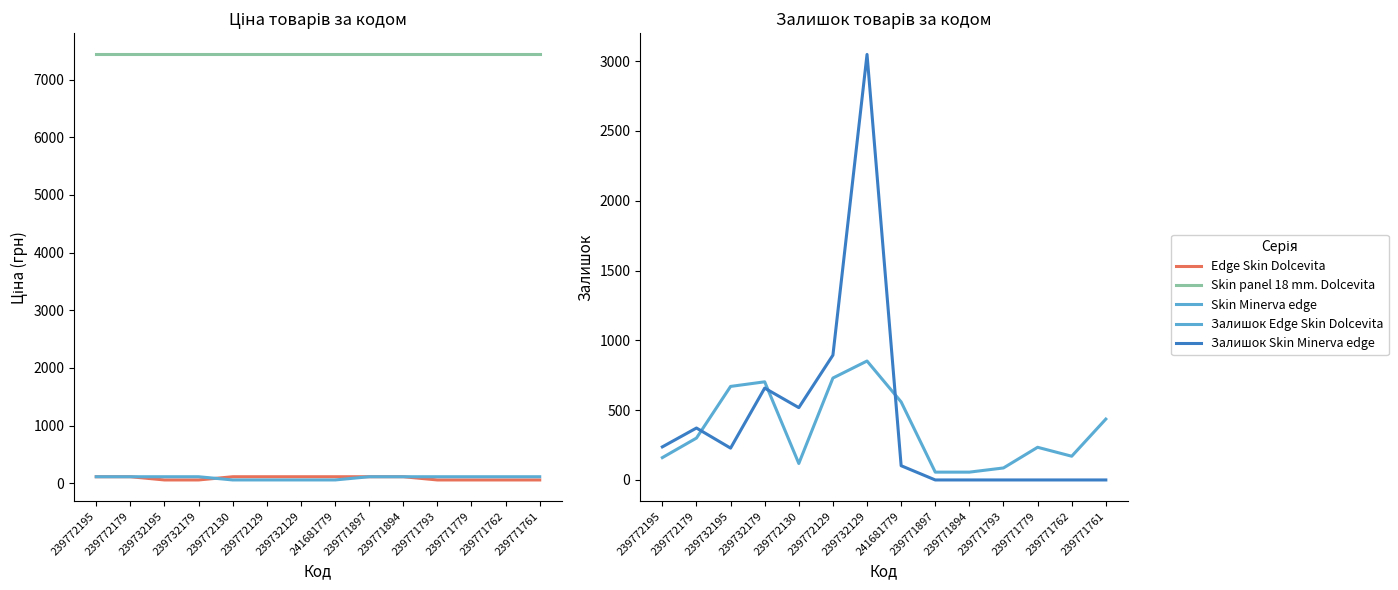

Reading left to right, what are all the values shown in this chart?

Edge Skin Dolcevita: 239772195=111.7	239772179=111.7	239732195=55.9	239732179=55.9	239772130=111.7	239772129=111.7	239732129=111.7	241681779=111.7	239771897=111.7	239771894=111.7	239771793=55.9	239771779=55.9	239771762=55.9	239771761=55.9
Skin panel 18 mm. Dolcevita: 239772195=7436.2	239772179=7436.2	239732195=7436.2	239732179=7436.2	239772130=7436.2	239772129=7436.2	239732129=7436.2	241681779=7436.2	239771897=7436.2	239771894=7436.2	239771793=7436.2	239771779=7436.2	239771762=7436.2	239771761=7436.2
Skin Minerva edge: 239772195=111.7	239772179=111.7	239732195=111.7	239732179=111.7	239772130=55.9	239772129=55.9	239732129=55.9	241681779=55.9	239771897=111.7	239771894=111.7	239771793=111.7	239771779=111.7	239771762=111.7	239771761=111.7
Залишок Edge Skin Dolcevita: 239772195=160.0	239772179=300.0	239732195=670.0	239732179=703.0	239772130=118.0	239772129=730.0	239732129=852.0	241681779=559.0	239771897=56.0	239771894=56.0	239771793=86.0	239771779=234.0	239771762=170.0	239771761=436.0
Залишок Skin Minerva edge: 239772195=237.0	239772179=372.0	239732195=228.0	239732179=658.0	239772130=518.0	239772129=894.0	239732129=3048.0	241681779=102.0	239771897=0.0	239771894=0.0	239771793=0.0	239771779=0.0	239771762=0.0	239771761=0.0